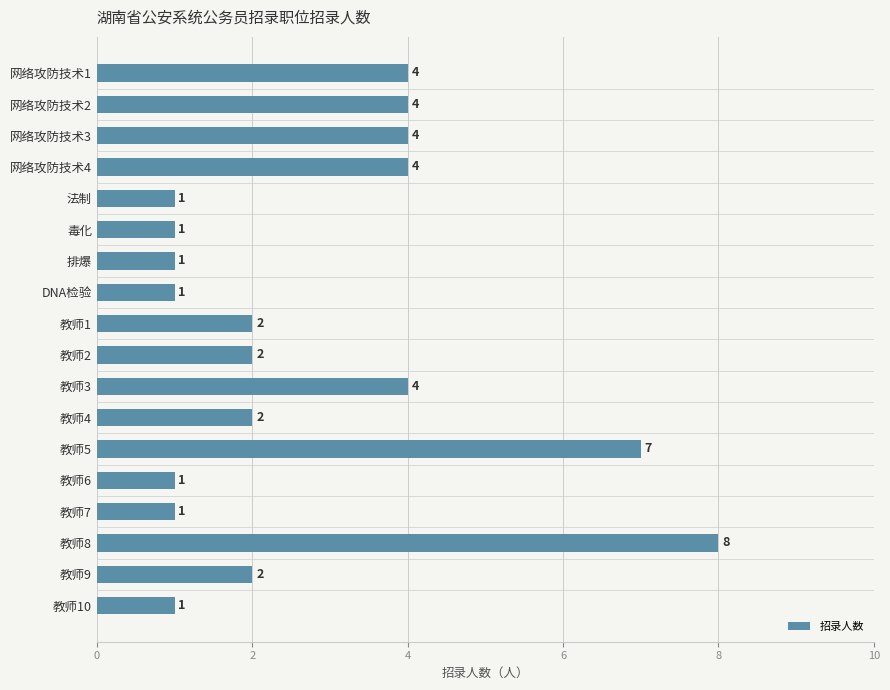

What is the ratio of the value at 教师1 to the value at 网络攻防技术1?

0.5